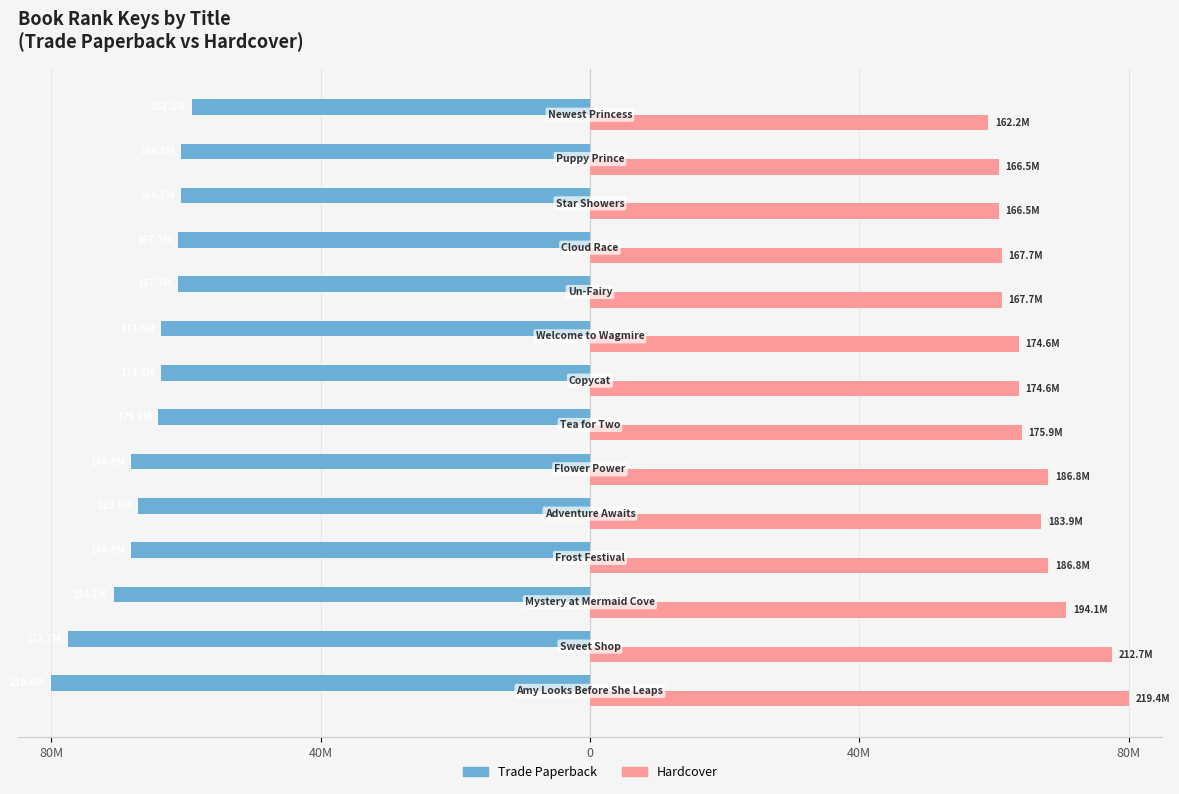

What are all the series names shown in the legend?

Trade Paperback, Hardcover